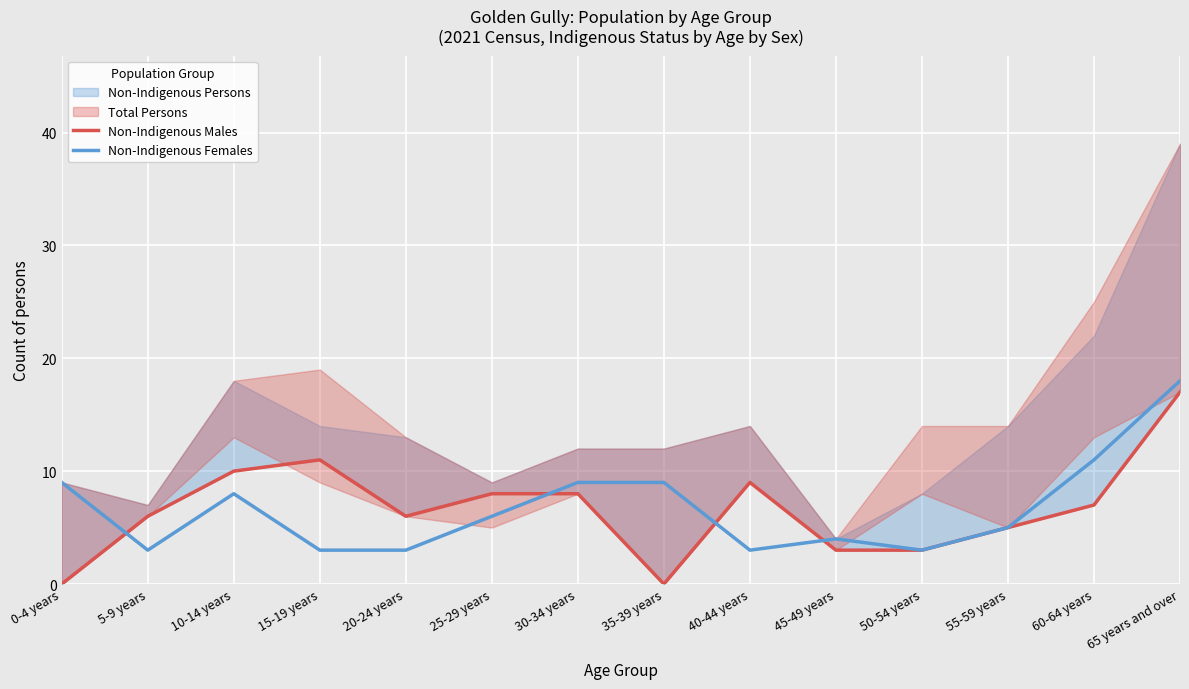

After their last crossing, which series has the higher values: Non-Indigenous Males or Non-Indigenous Females?

Non-Indigenous Females